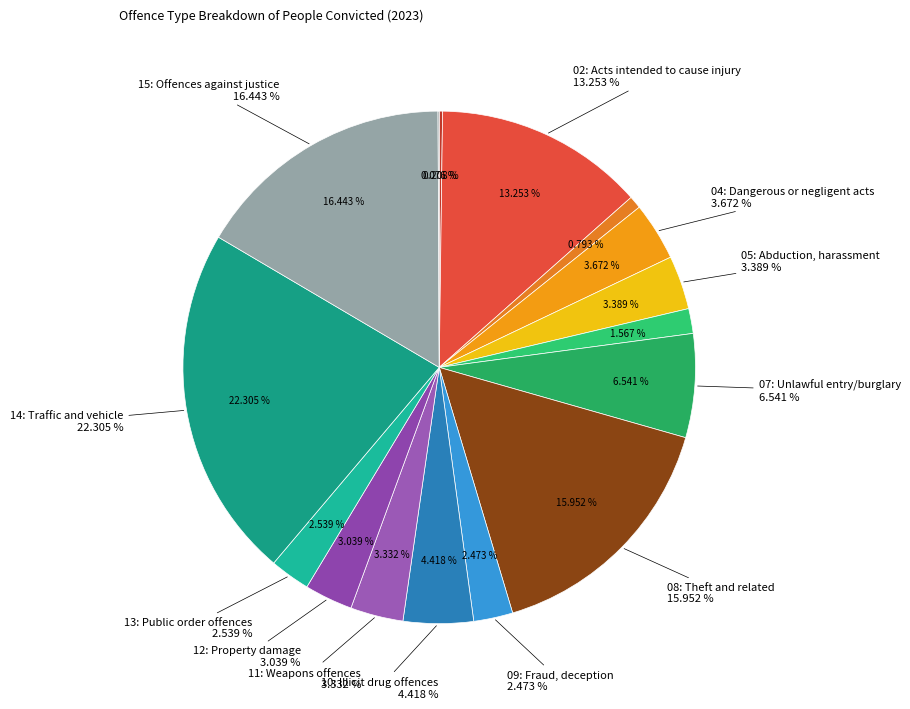

To the nearest percent, what is the combined percentage of 03: Sexual assault and 15: Offences against justice?

17%